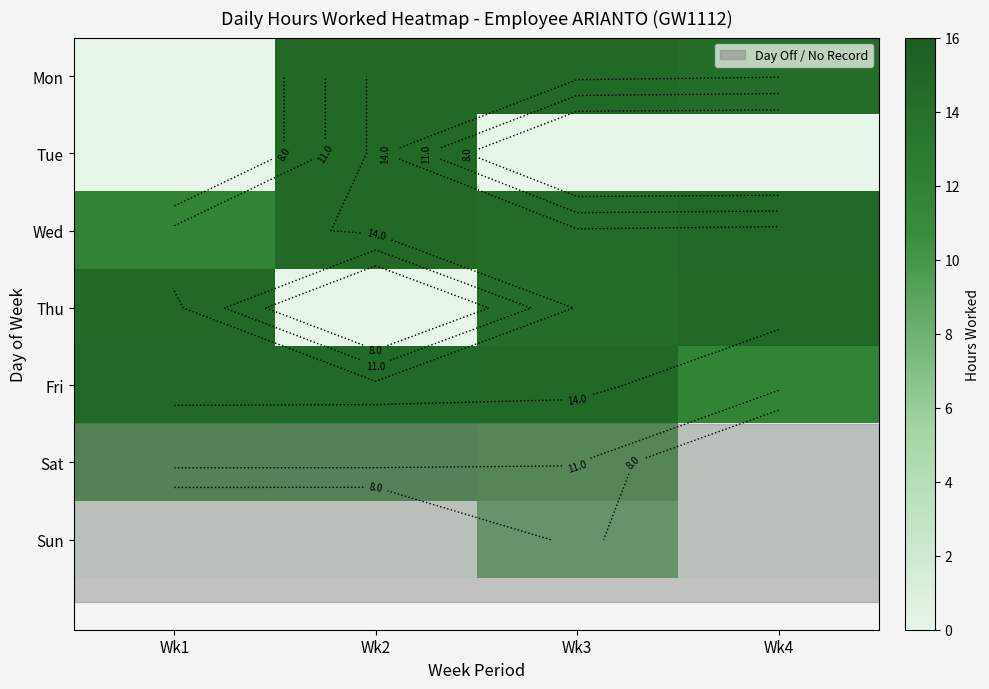

Count the number of categories in the chart.

4